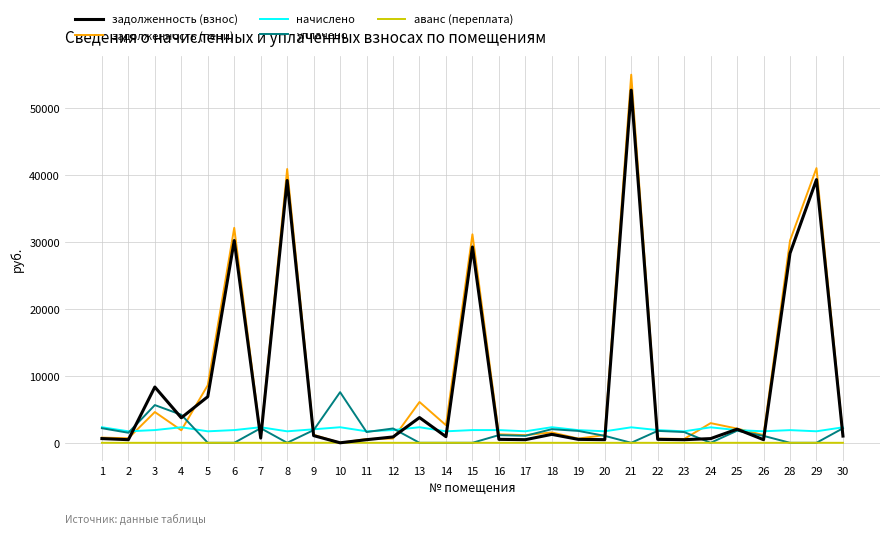

True or false: начислено and аванс (переплата) intersect in this chart.

False